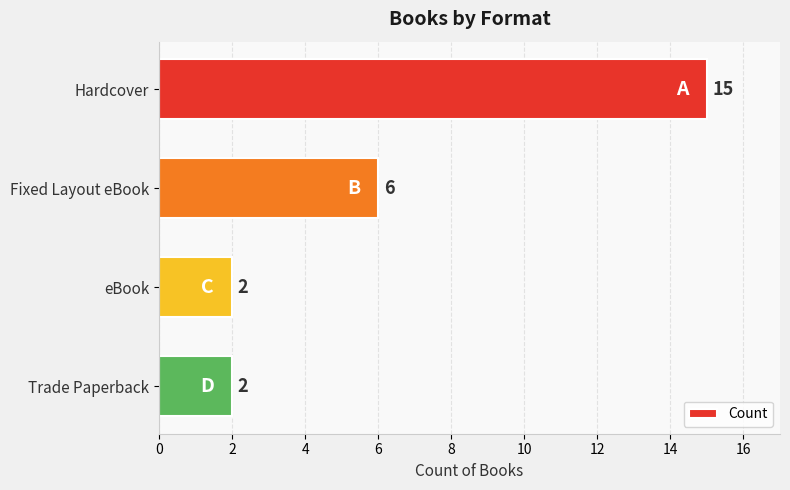

True or false: the data shows 3 at eBook.

False